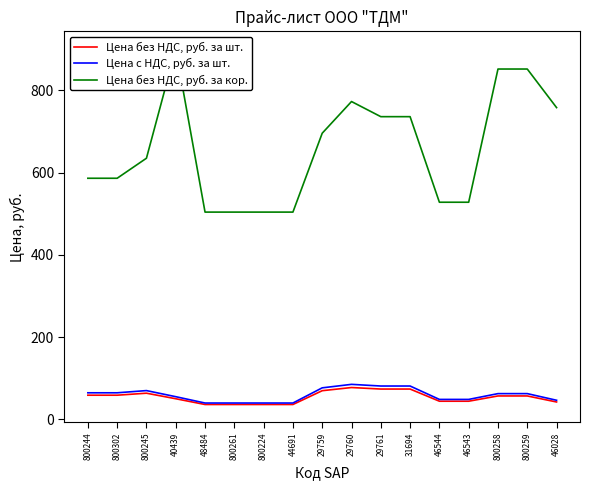

Which series has the largest total across all categories?

Цена без НДС, руб. за кор.